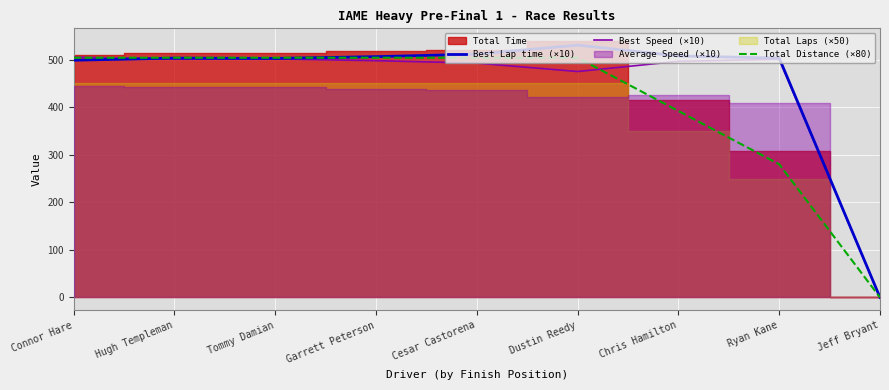

After their last crossing, which series has the higher values: Best Speed (×10) or Total Distance (×80)?

Best Speed (×10)